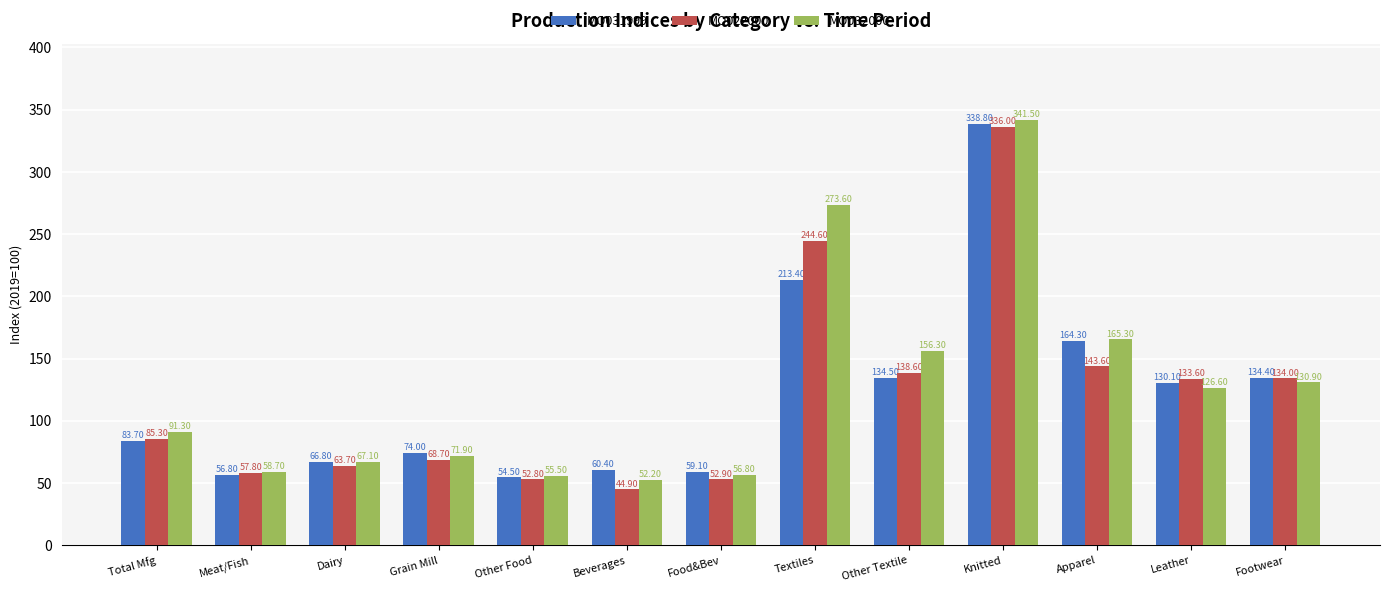

At which category is the sum across all series the highest?

Knitted